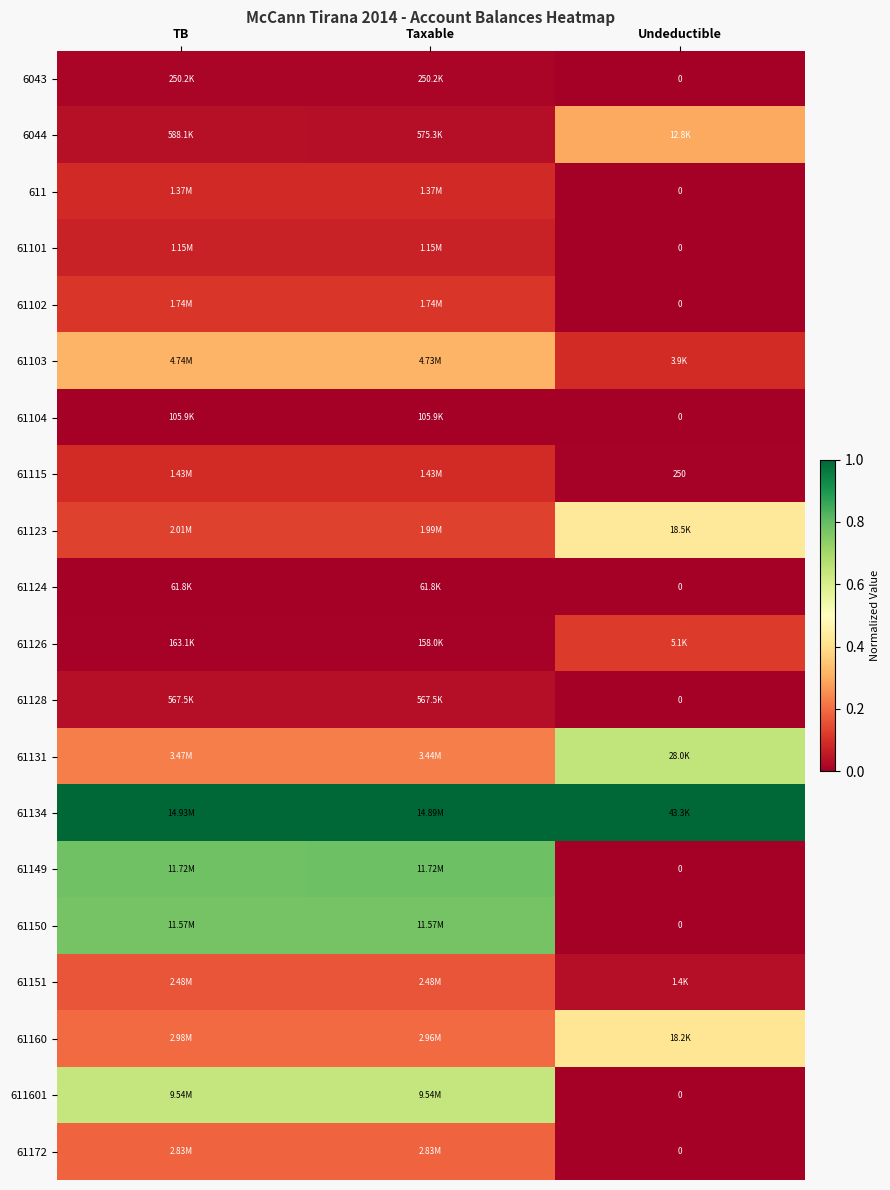

Count the number of data series in this chart.

20